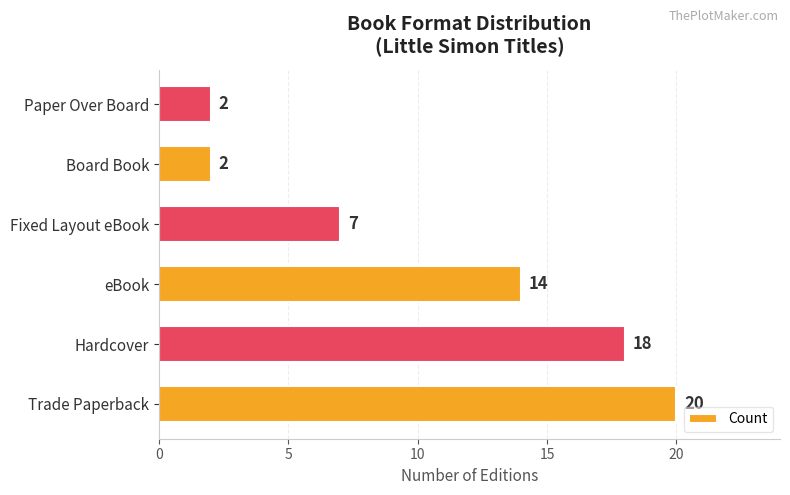

Reading top to bottom, what are all the values shown in this chart?

2	2	7	14	18	20